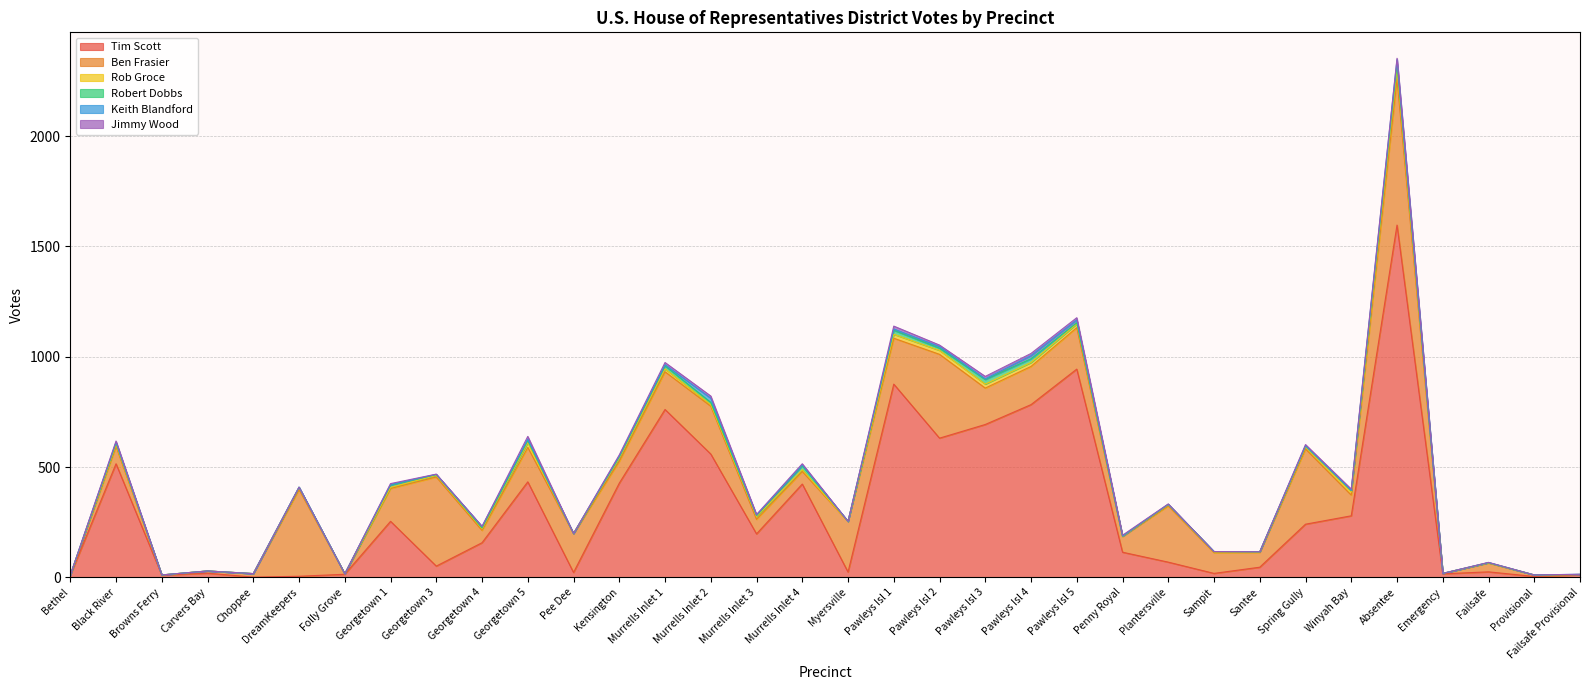

At which label does Ben Frasier reach its peak?

Absentee